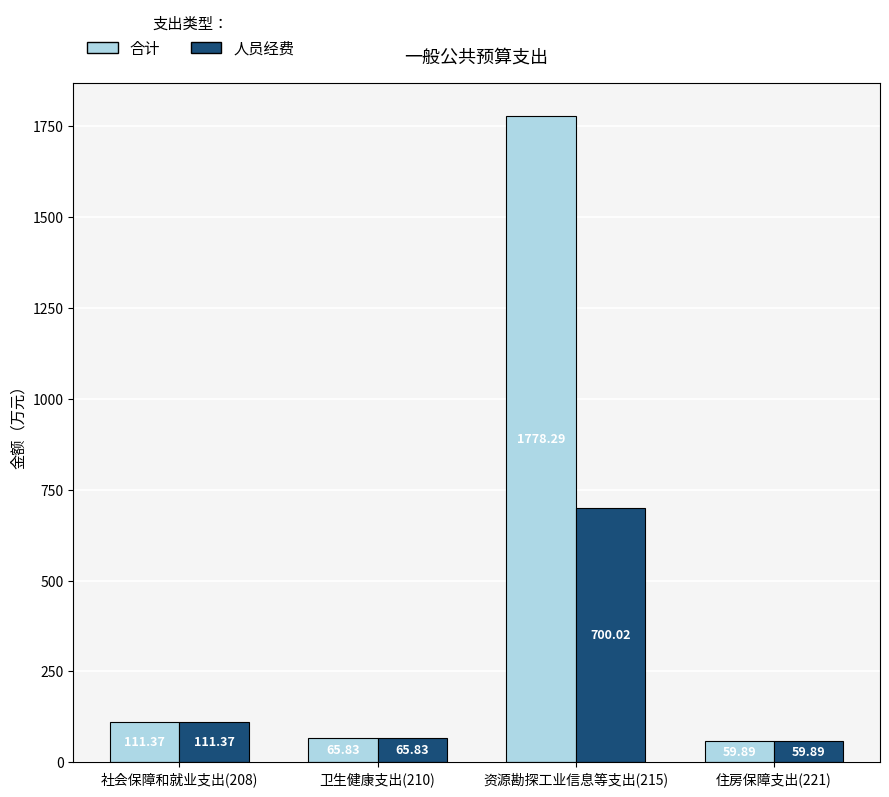

What is the smallest value displayed?

59.9